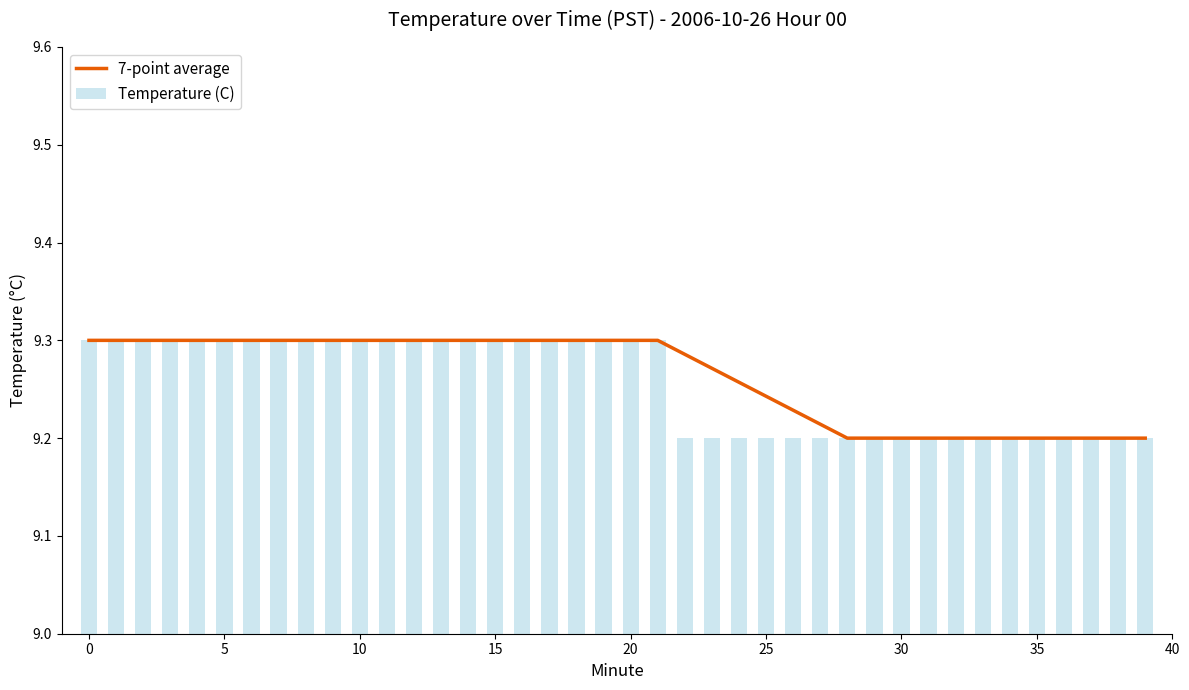

What is the minimum value shown in the chart?

9.2